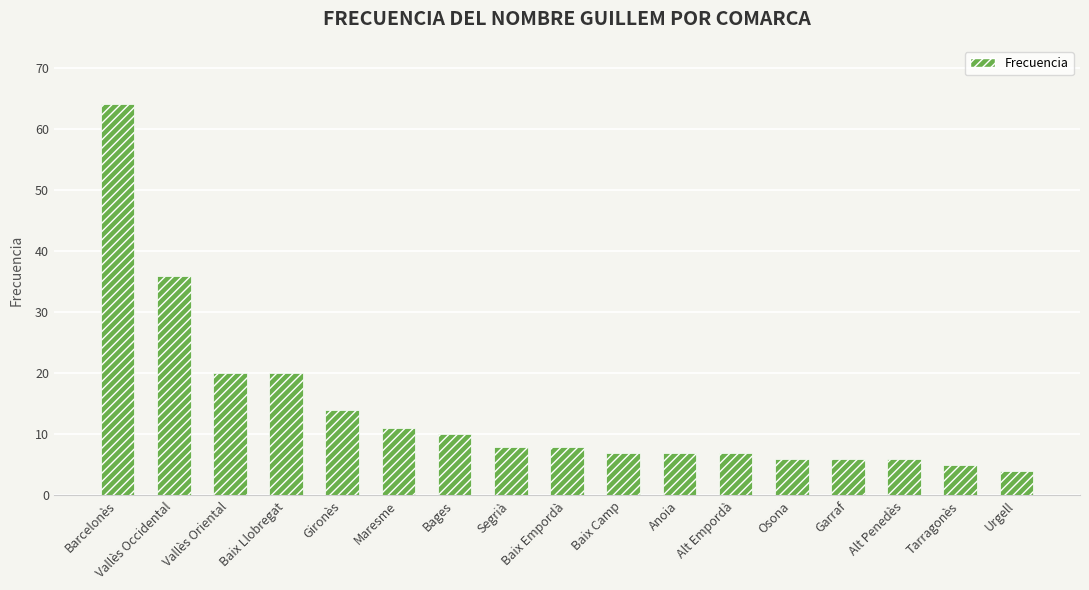

What is the label of the 12th bar from the left?

Alt Empordà